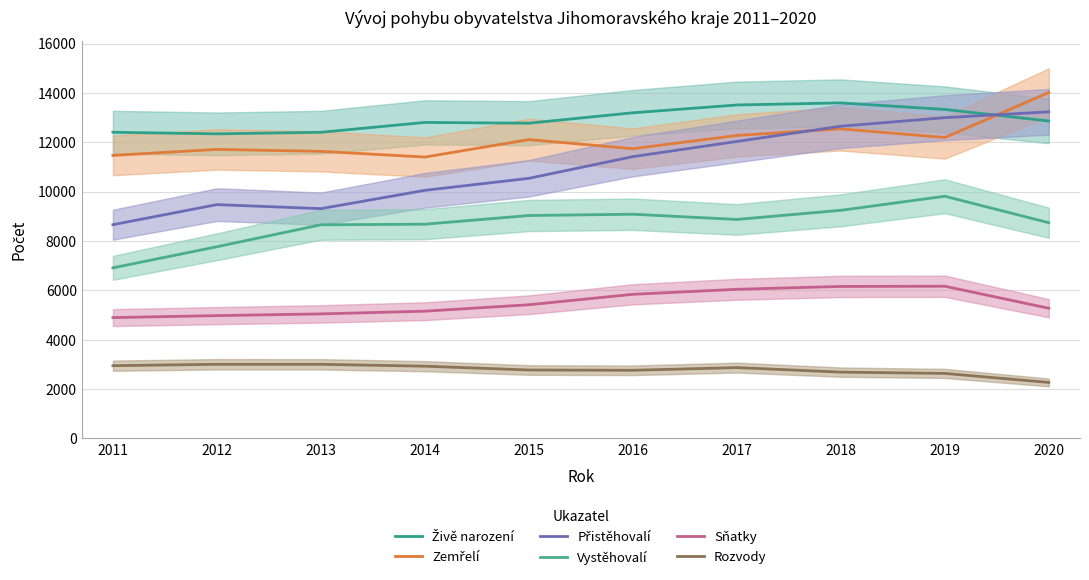

Which series has the largest range (max minus min)?

Přistěhovalí